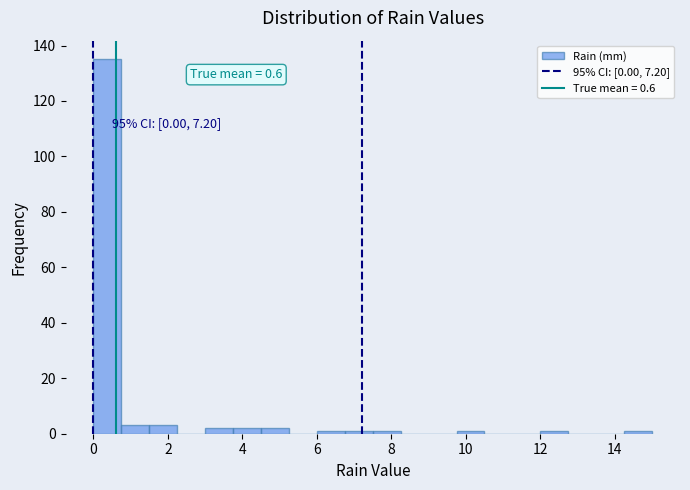

Read against the x-axis, roughly where is the centre of the tallest bar?

0.4